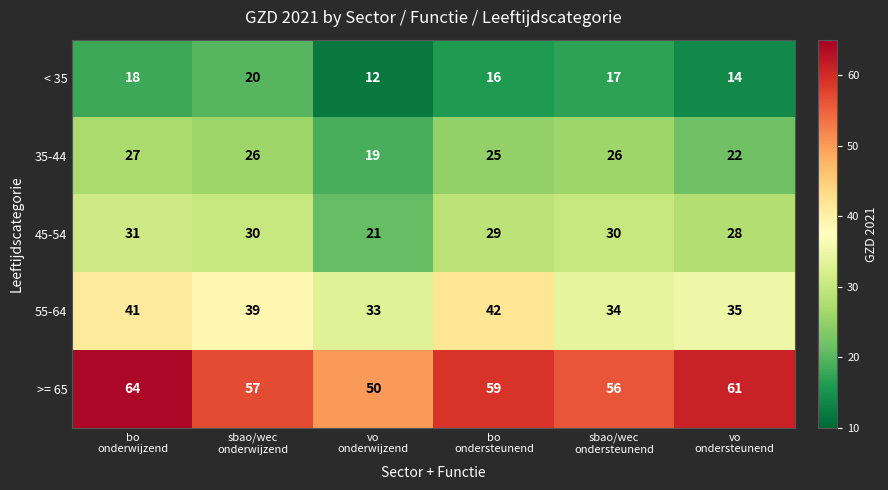

Rank the series by their maximum value, from lowest to highest.

< 35, 35-44, 45-54, 55-64, >= 65